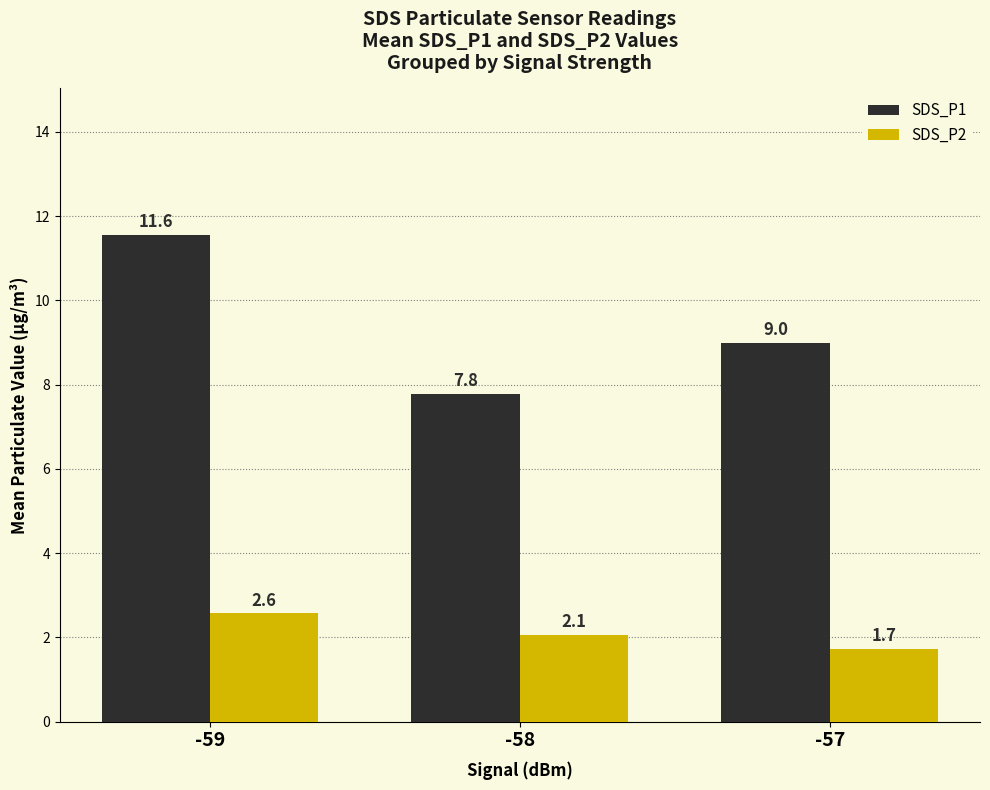

Where does the SDS_P1 series first go above 8?

-59